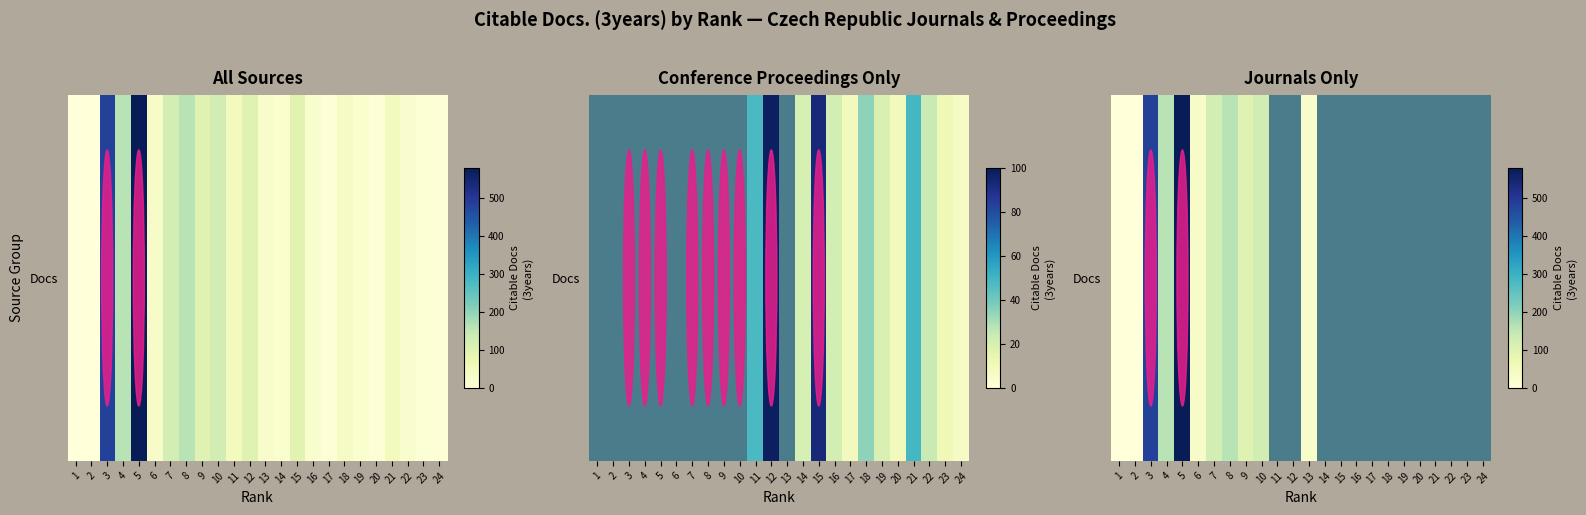

What is the difference between the maximum and minimum values?

580.0